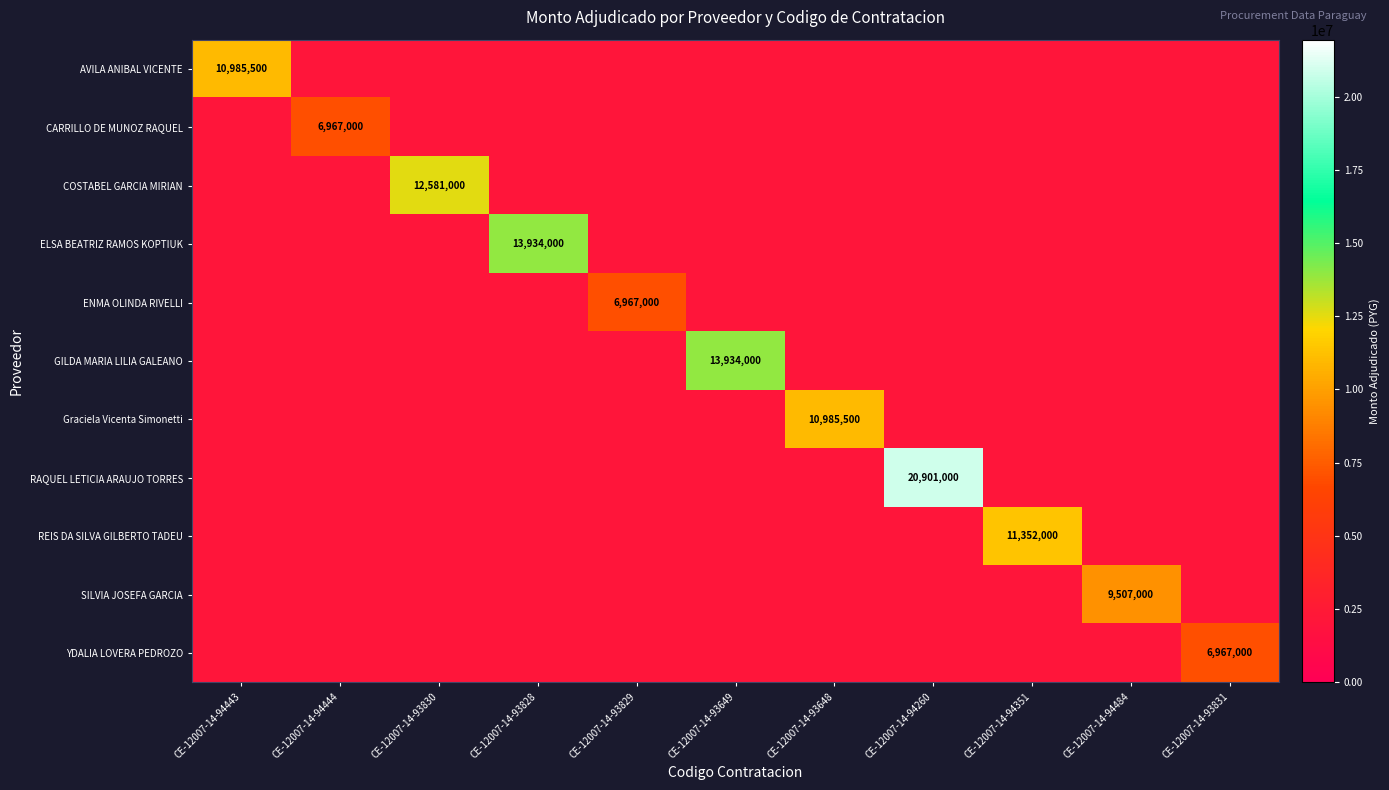

The value of RAQUEL LETICIA ARAUJO TORRES at CE-12007-14-94260 is 29150381. True or false?

False